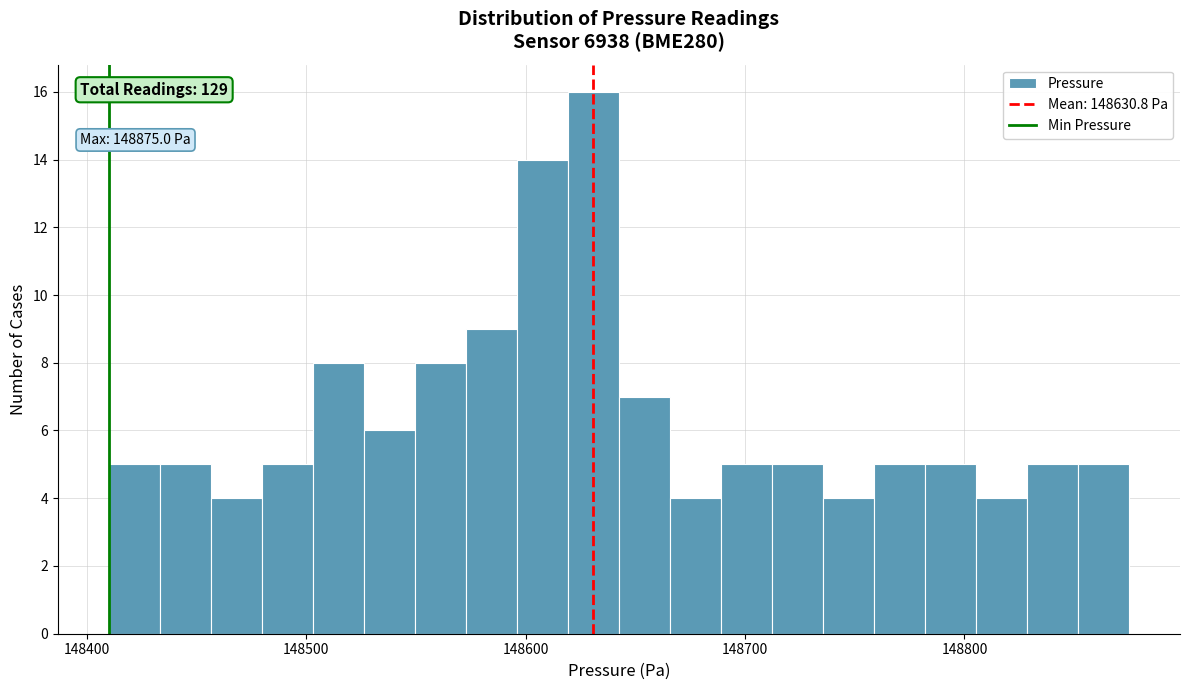

Around what value on the x-axis is the tallest bar? Give the approximate position of its centre, as read against the axis.

148630